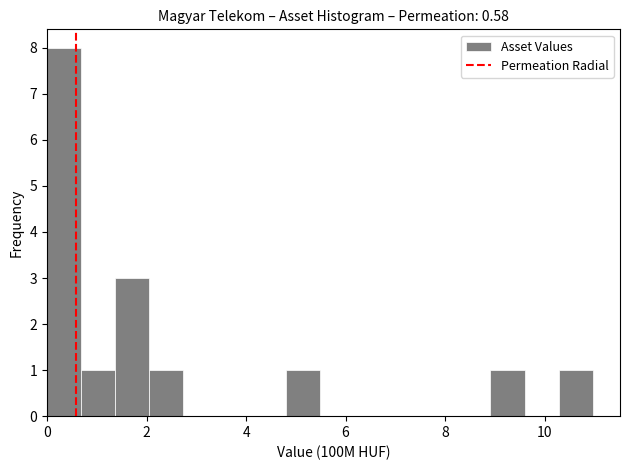

Around what value on the x-axis is the tallest bar? Give the approximate position of its centre, as read against the axis.

0.4